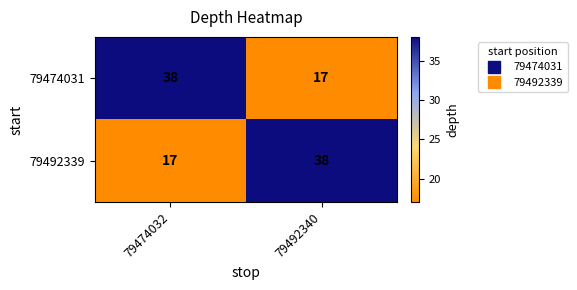

Read the 79492339 value at 79474032.

17